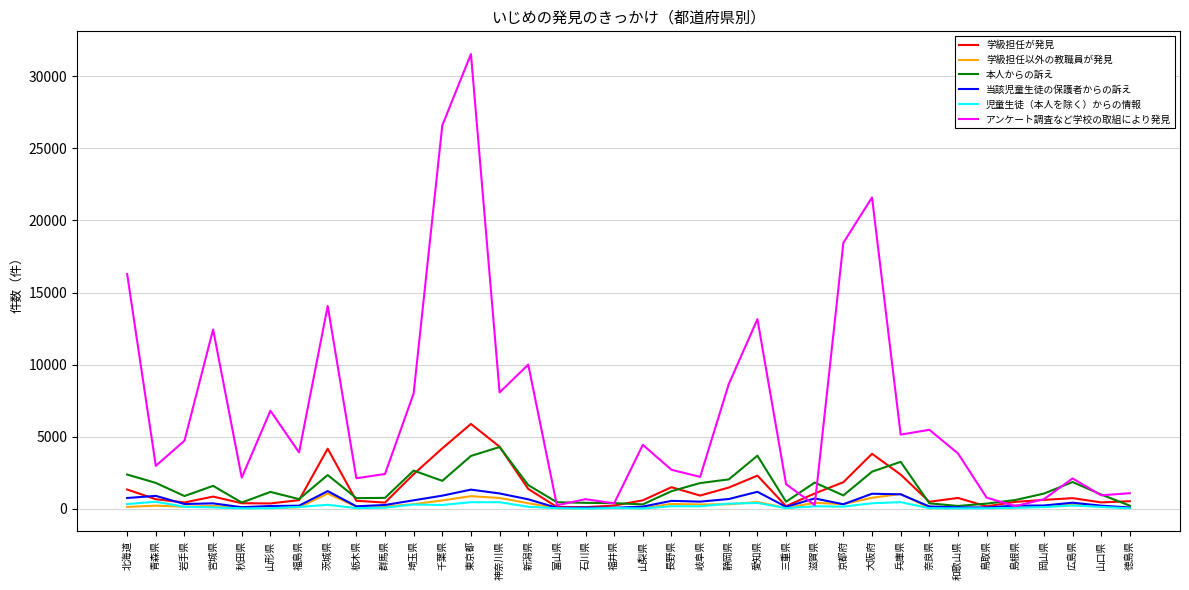

What is the sum of all 学級担任が発見 values?

48974